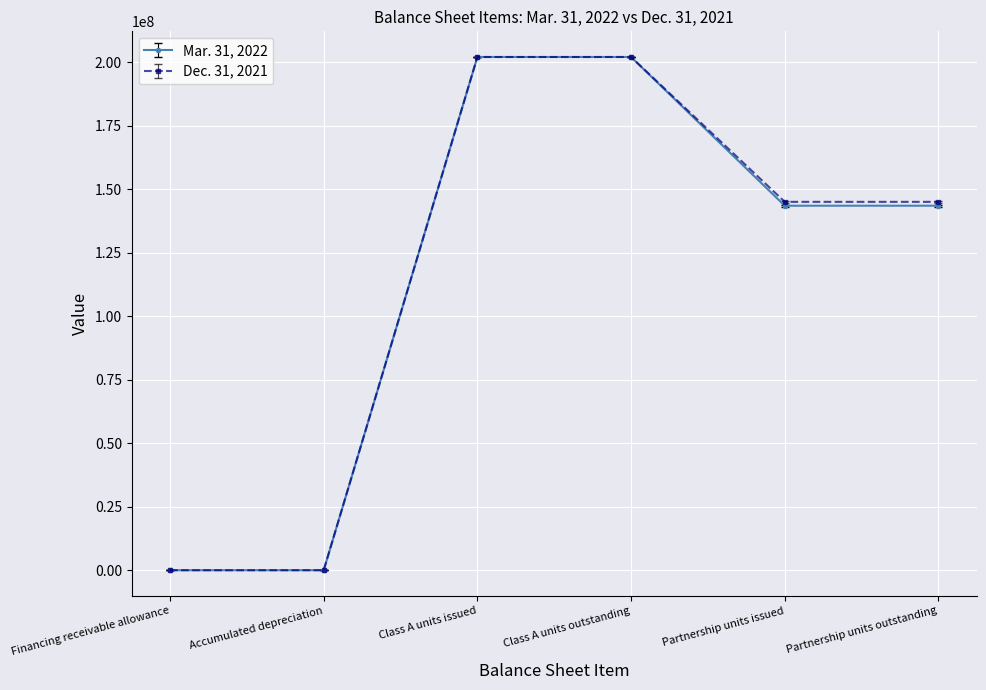

What is the smallest value displayed?

18